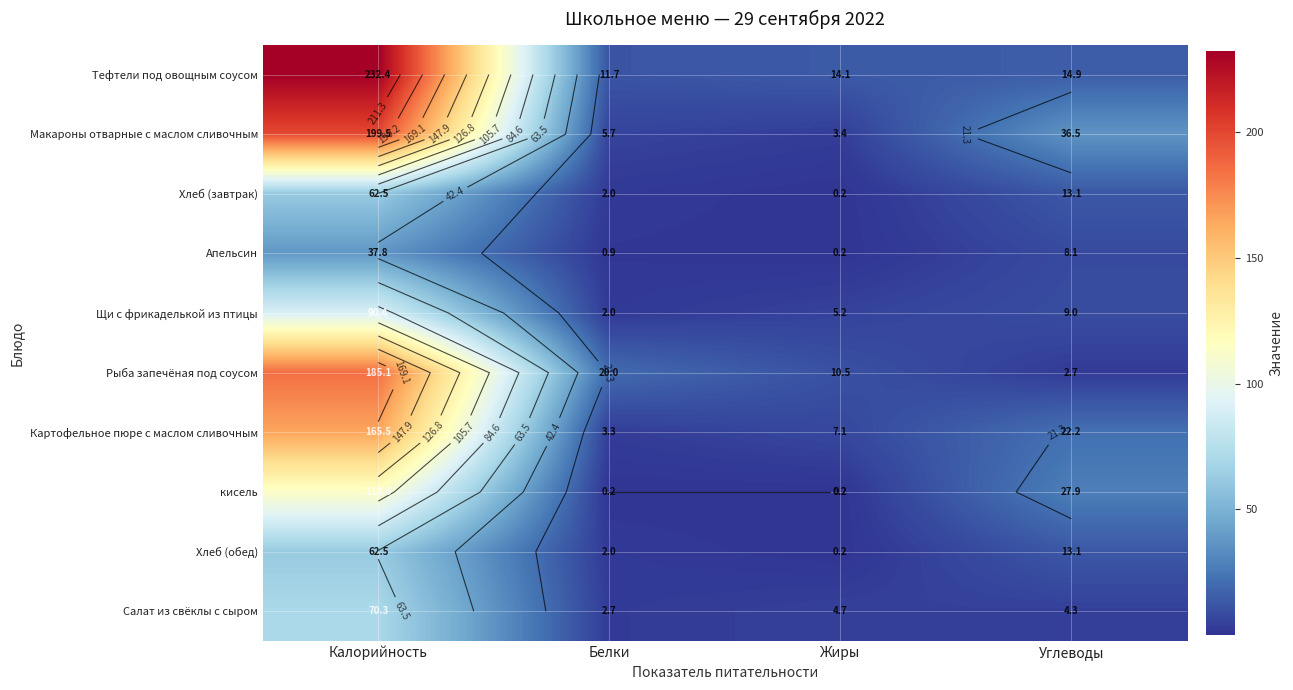

True or false: Хлеб (завтрак) has a value of 8.7 at Углеводы.

False